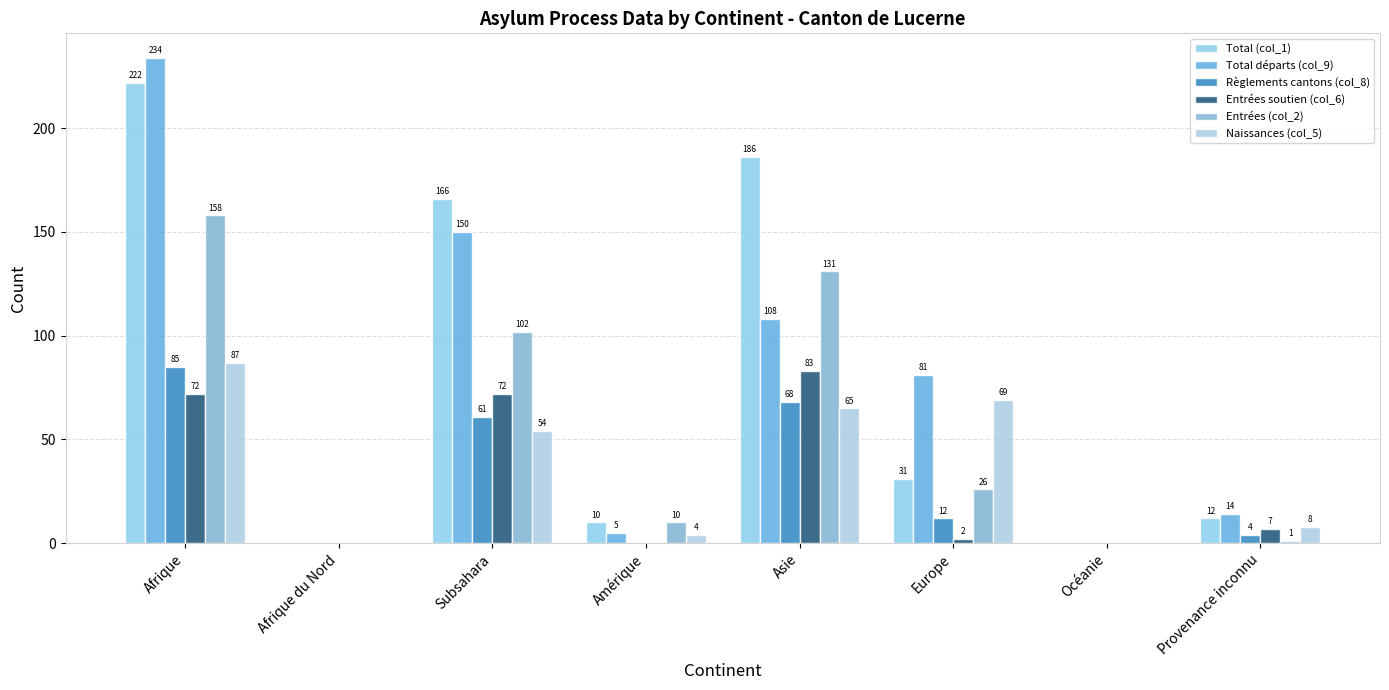

What is the difference between the maximum and minimum values in the Total (col_1) series?

222